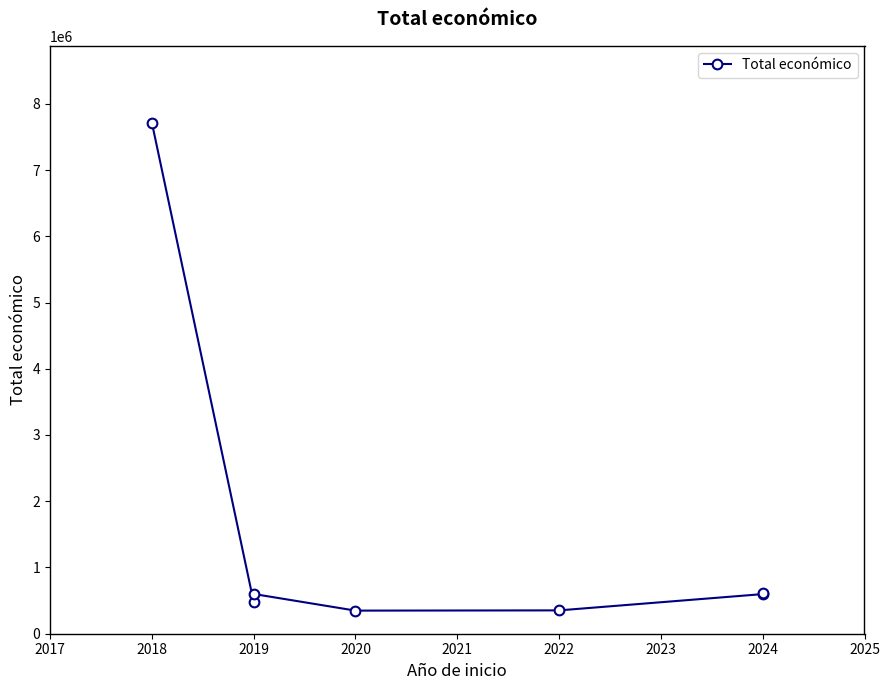

Reading left to right, extract all data points from this chart.

7717171	480156	599986	348843	352350	598139	615375